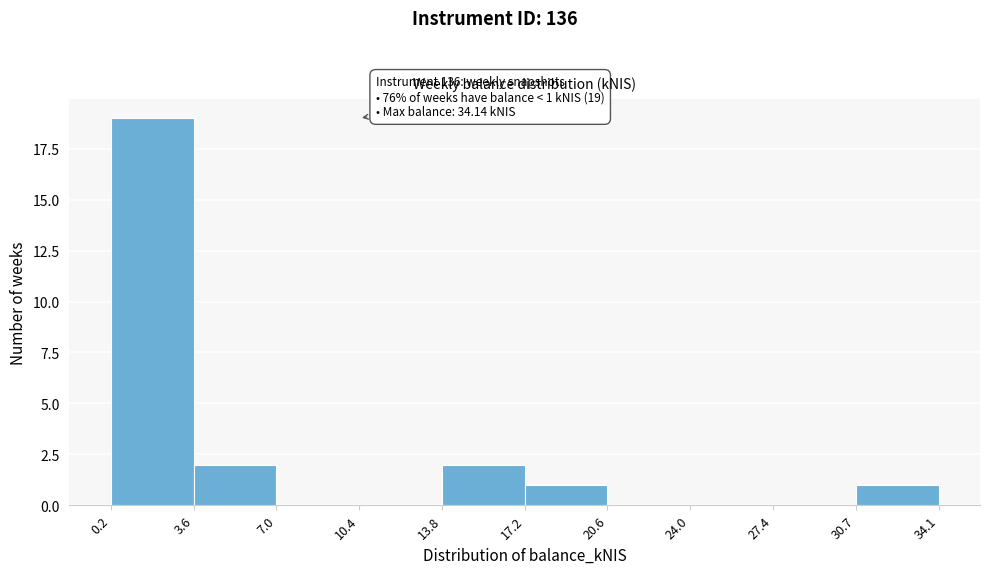

Over which range of the x-axis is the bar tallest?

0.2 to 3.6